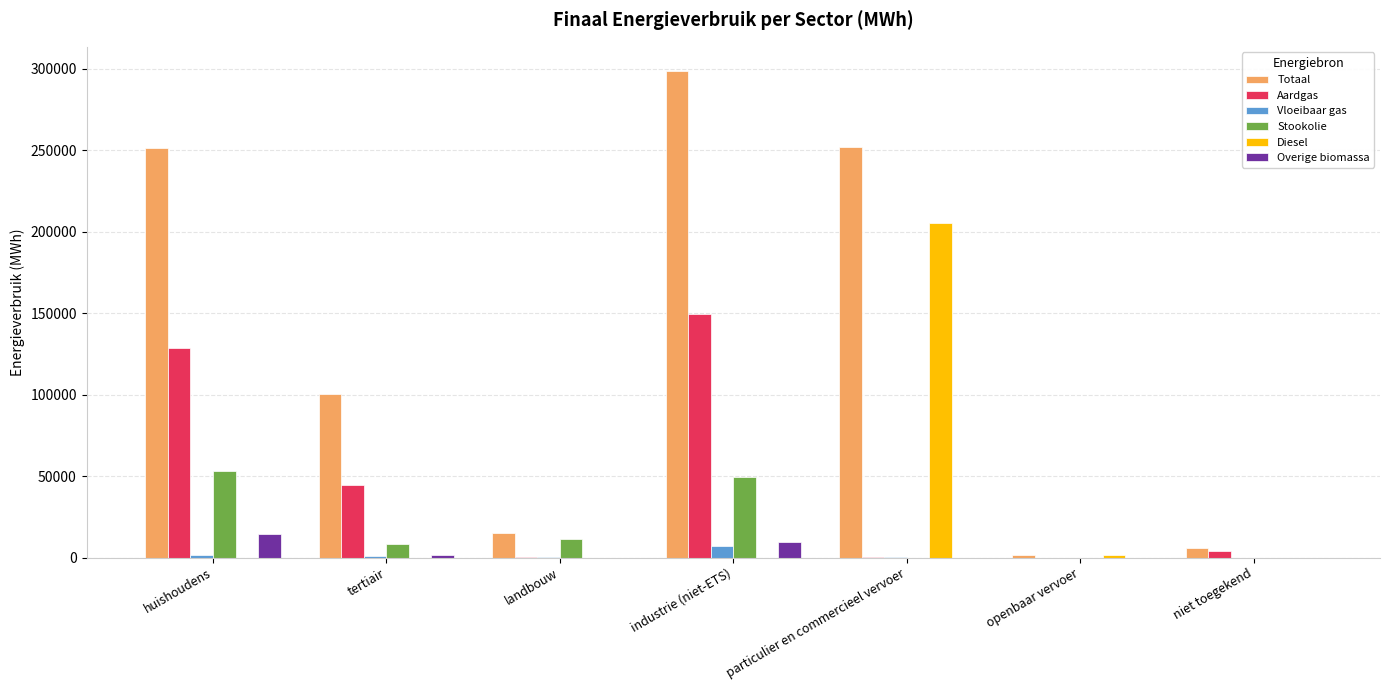

Which series has the largest total across all categories?

Totaal